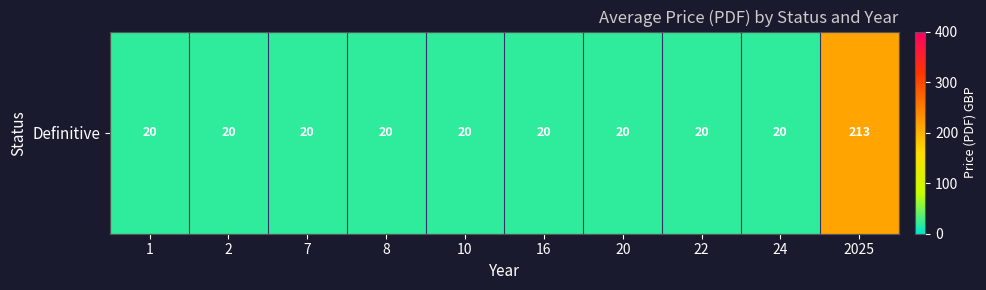

Which has a higher value, 16 or 22?

16